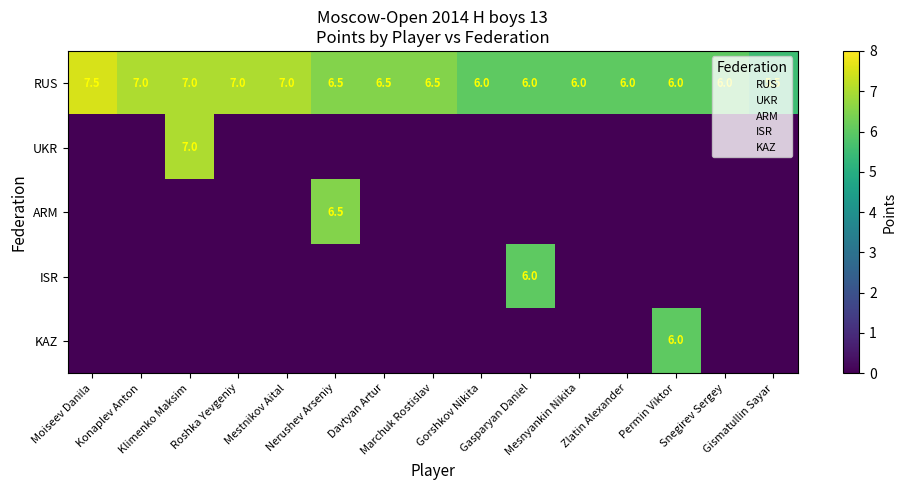

The ARM series shows 2.8 at Gasparyan Daniel. True or false?

False